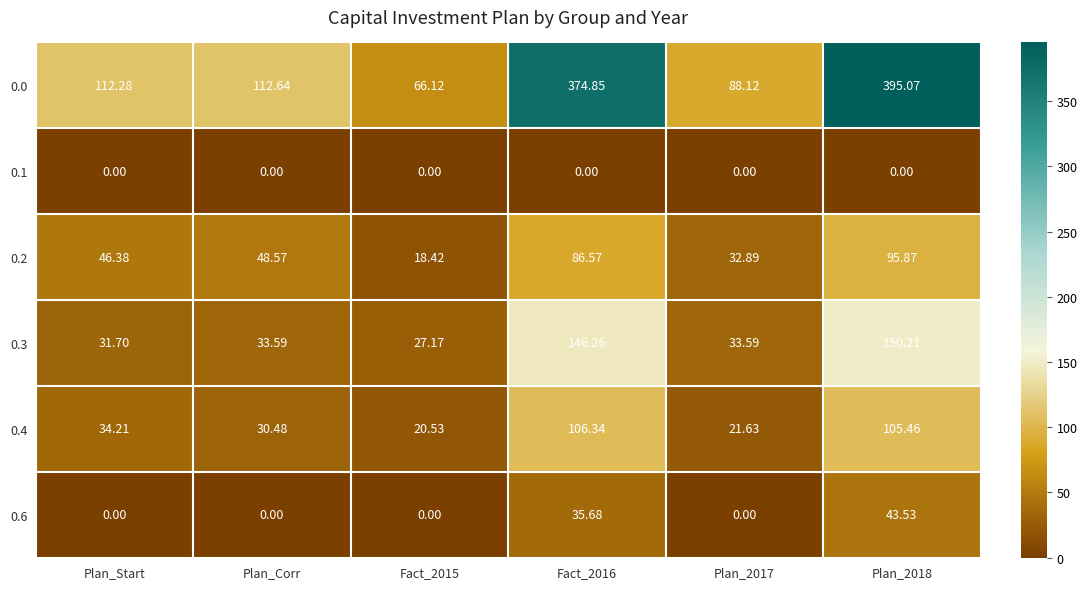

At which category is the sum across all series the highest?

Plan_2018